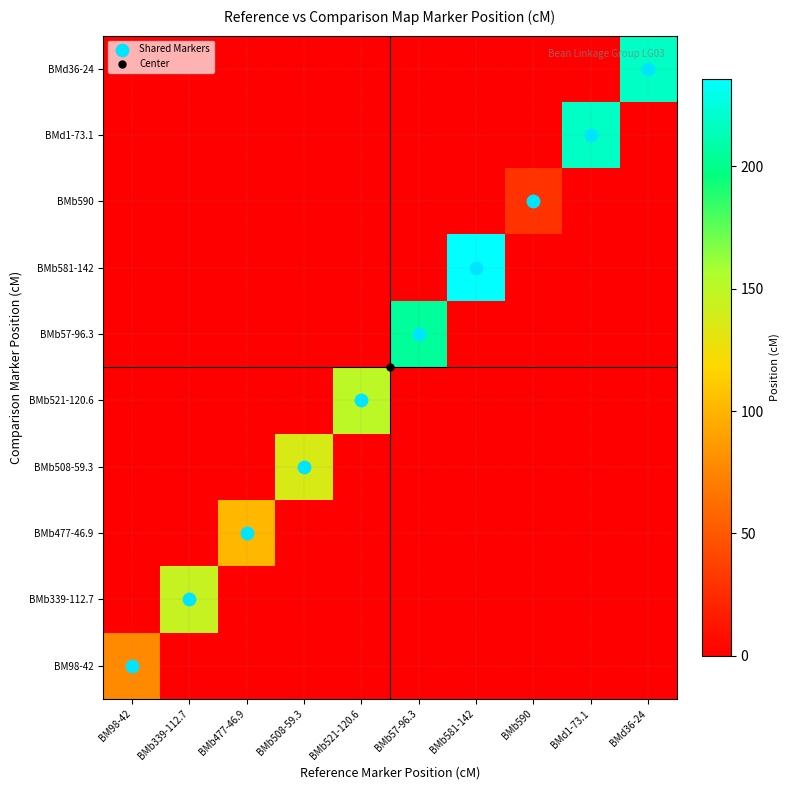

Which has a higher value, BMb57-96.3 or BMb521-120.6?

BMb57-96.3